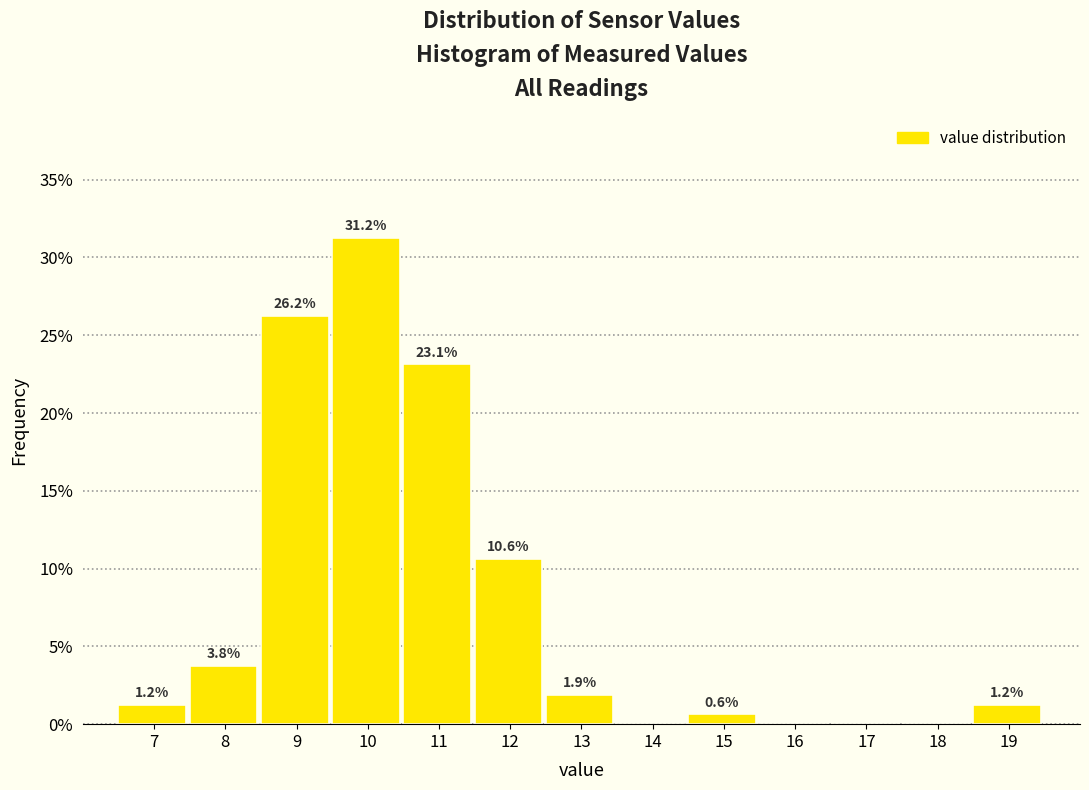

The value at 11 is 23.1. True or false?

True